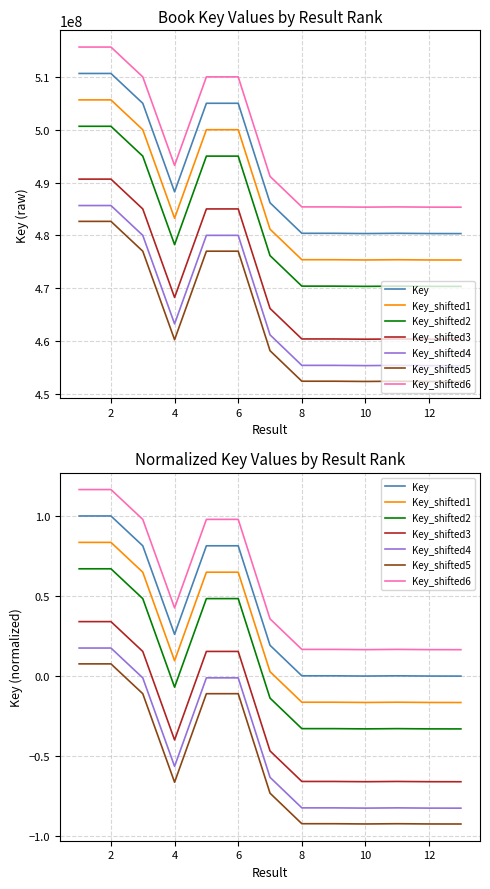

True or false: the data shows 510648802 at 1.

True